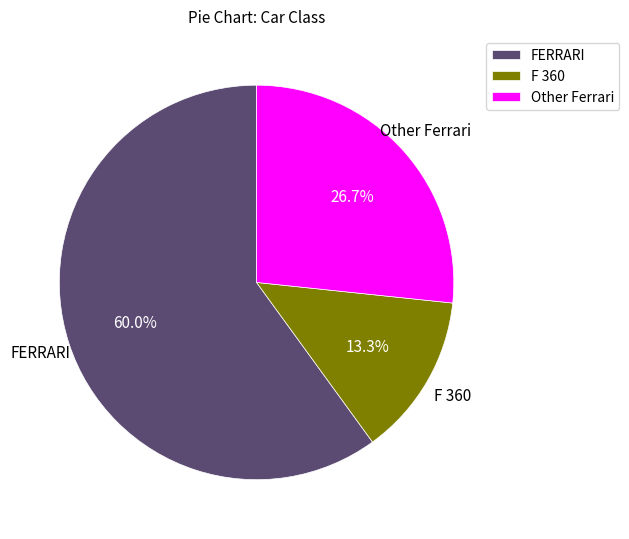

To the nearest percent, what percentage of the pie is FERRARI?

60%